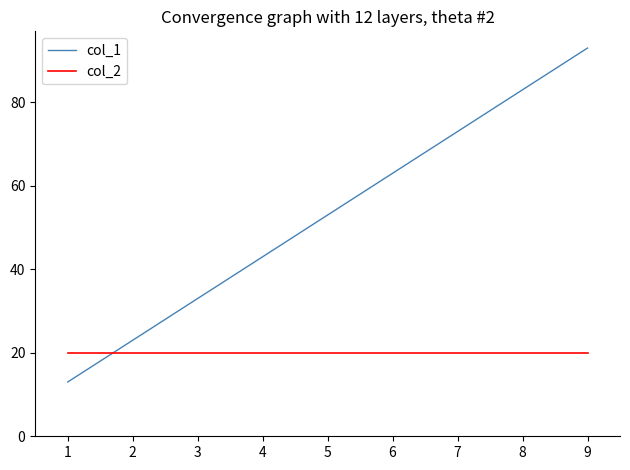

What is the difference between the col_1 values at 1 and 7?

60